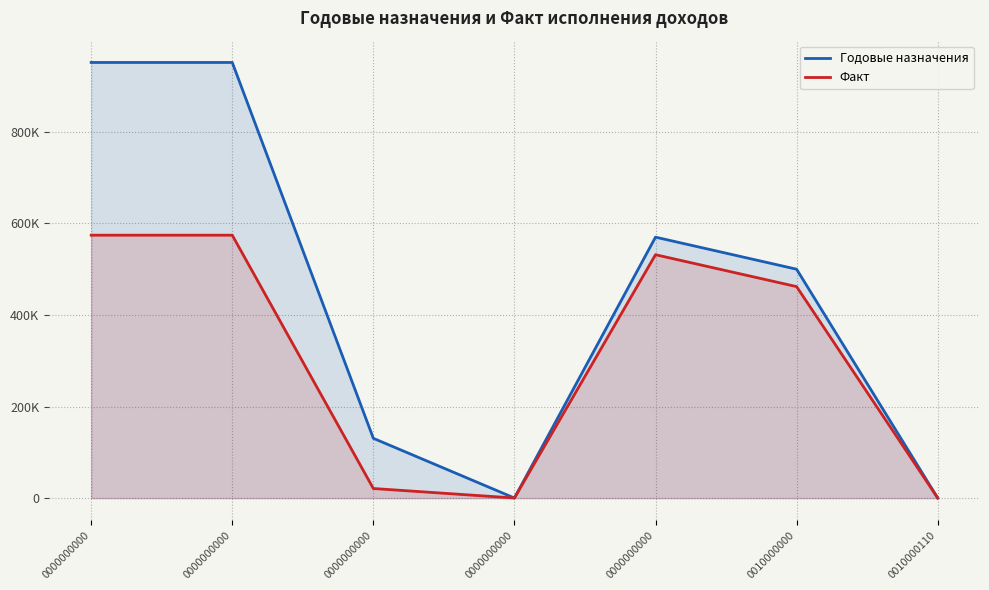

Between which two adjacent categories do Факт and Годовые назначения first intersect?

0010000000 and 0010000110